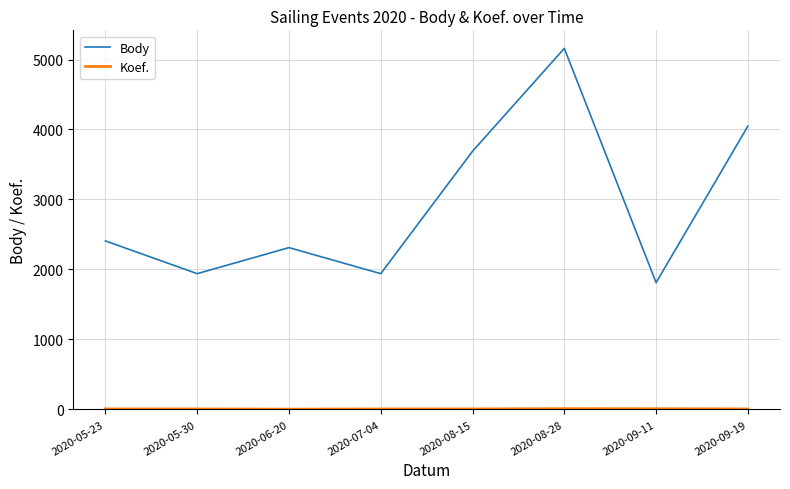

Which category has the highest value across all series?

2020-08-28